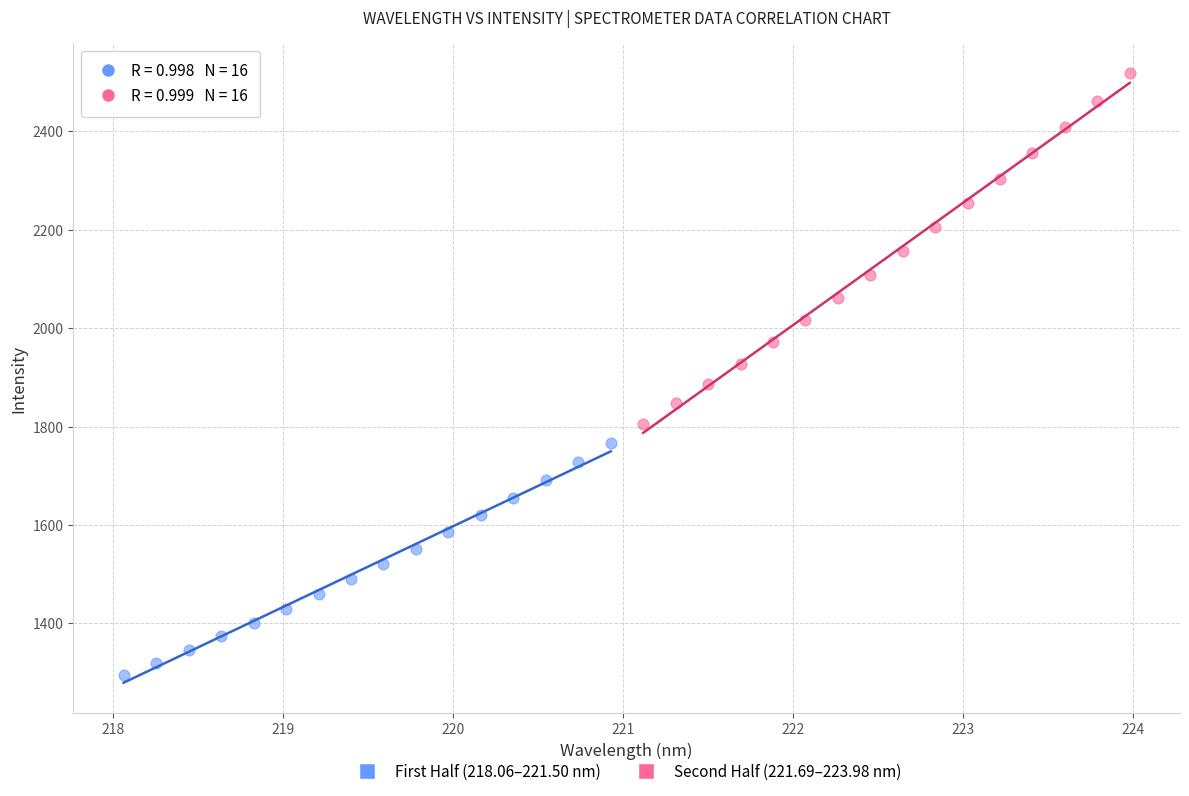

What are all the series names shown in the legend?

First Half (218.06–221.50 nm), Second Half (221.69–223.98 nm)